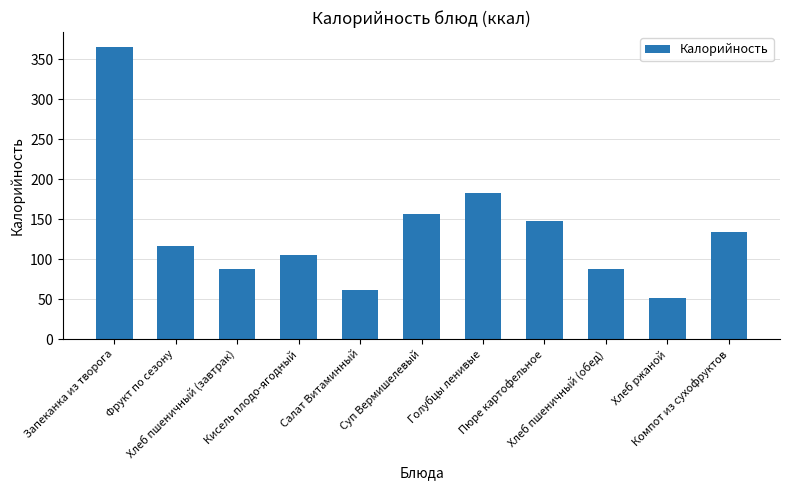

What is the difference between the maximum and minimum values?

314.8